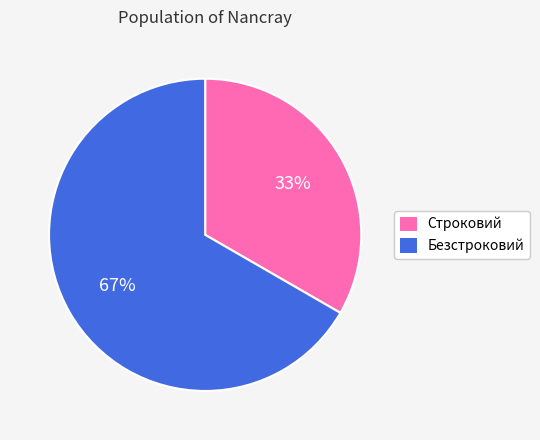

What is the smallest slice in the pie chart?

Строковий